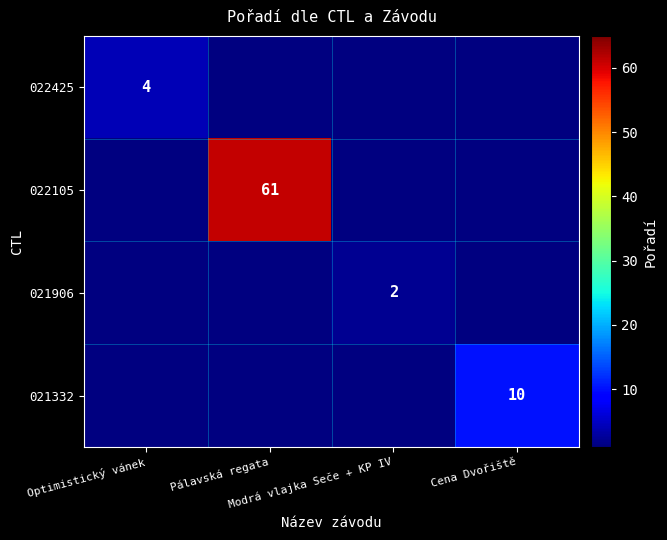

At Pálavská regata, list the series in order from smallest to largest.

022425, 022105, 021906, 021332